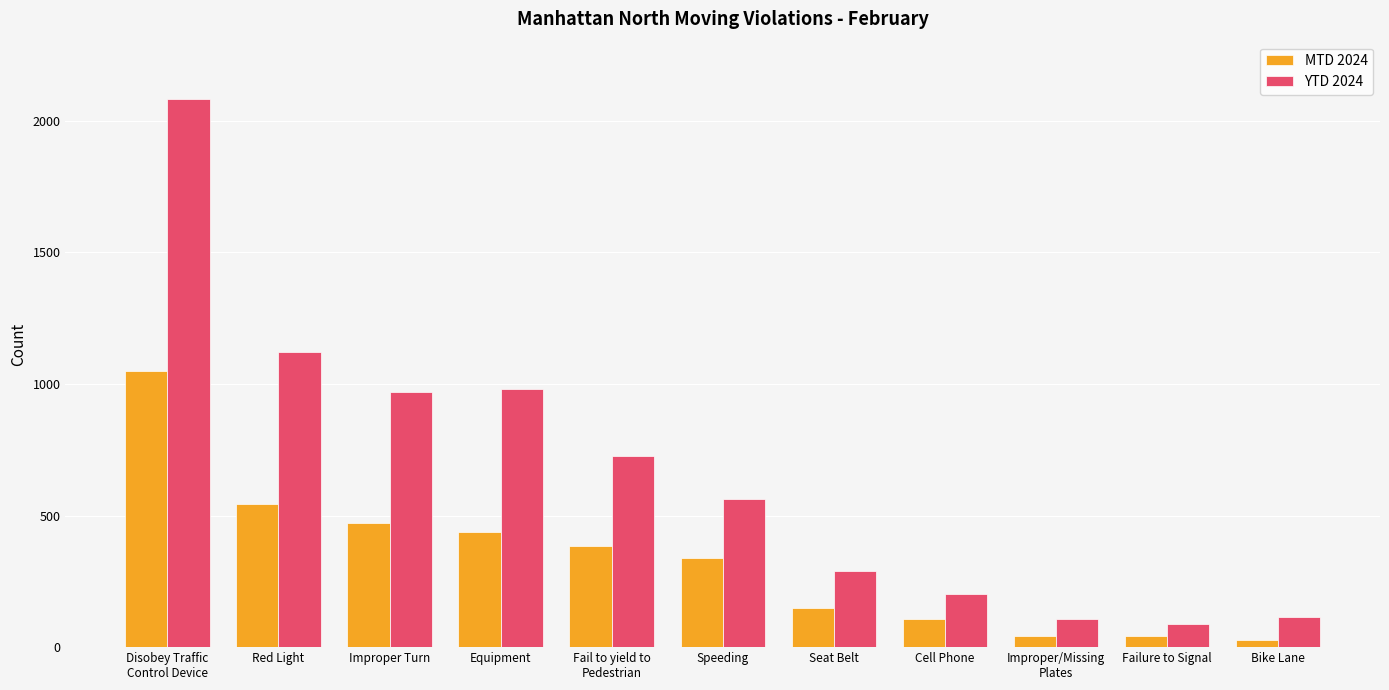

The MTD 2024 series shows 311 at Improper Turn. True or false?

False